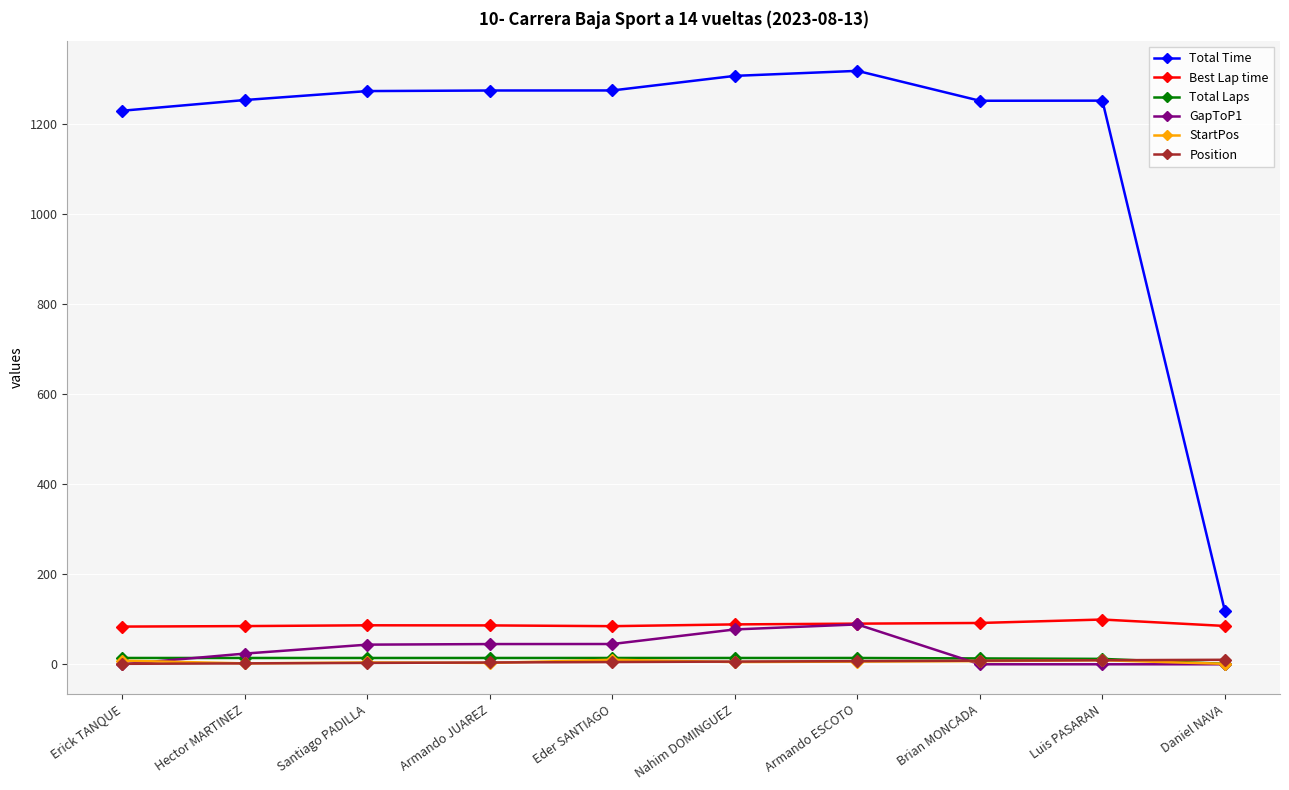

What is the difference between the second highest and minimum values in the StartPos series?

8.0